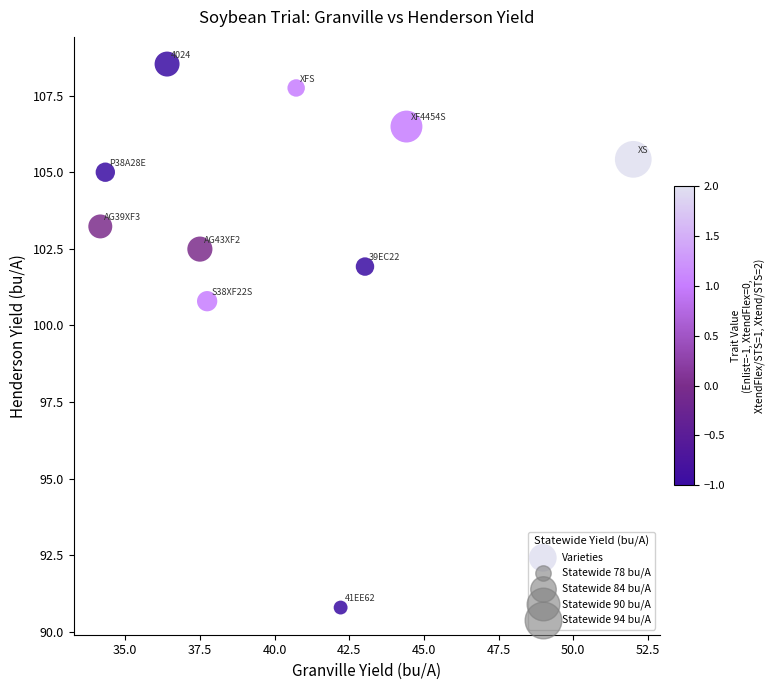

What Y value in the scatter plot is closest to 99?

100.8